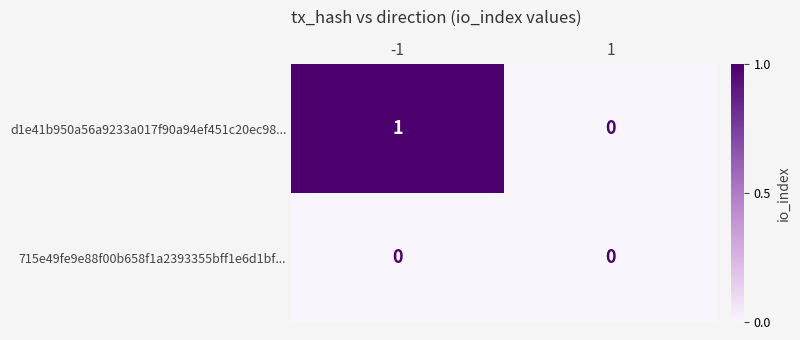

Is it true that d1e41b950a56a9233a017f90a94ef451c20ec98... equals 0 at -1?

False